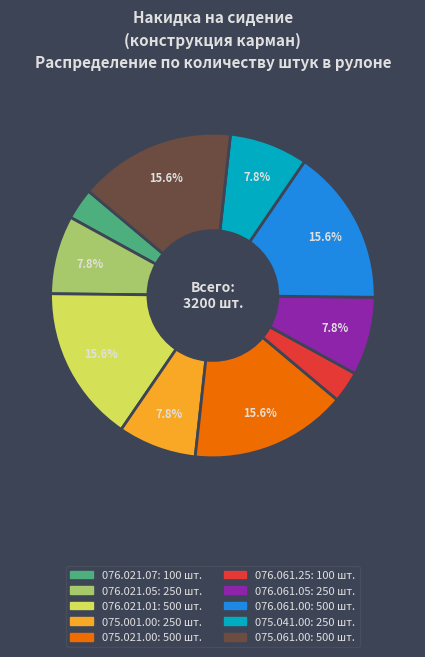

Does 075.041.00 account for over 50% of the chart?

No